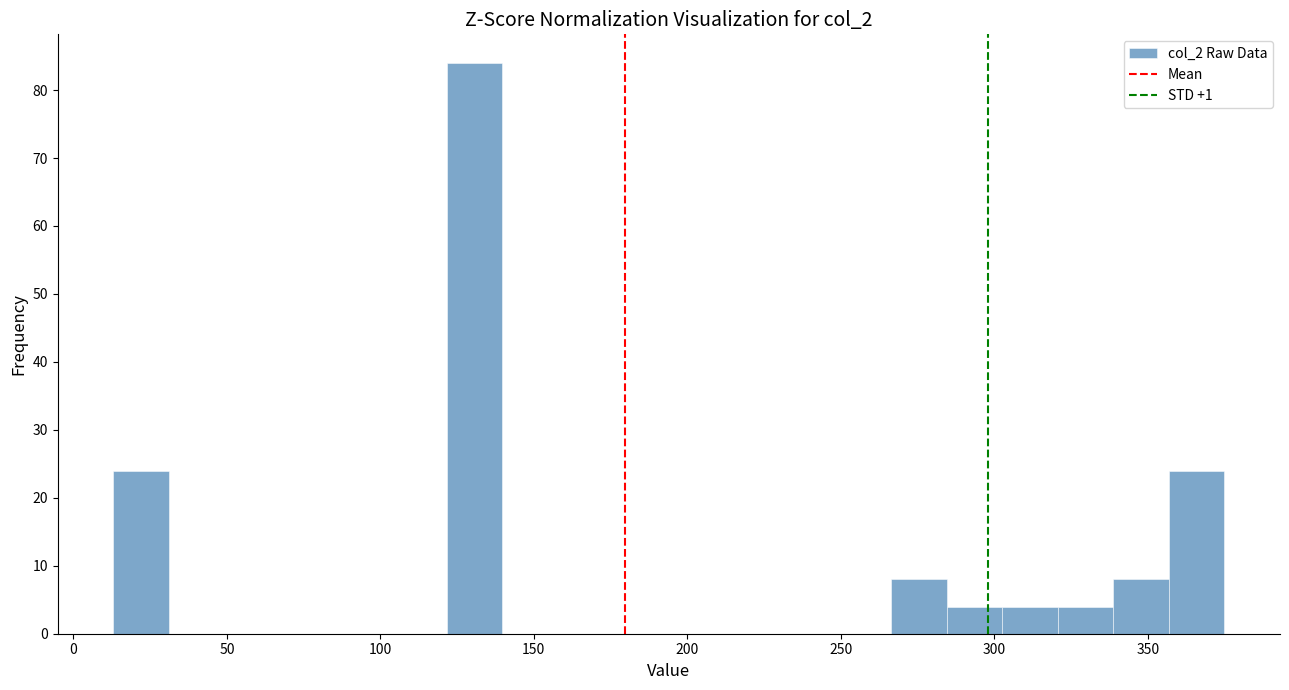

Read against the x-axis, roughly where is the centre of the tallest bar?

130